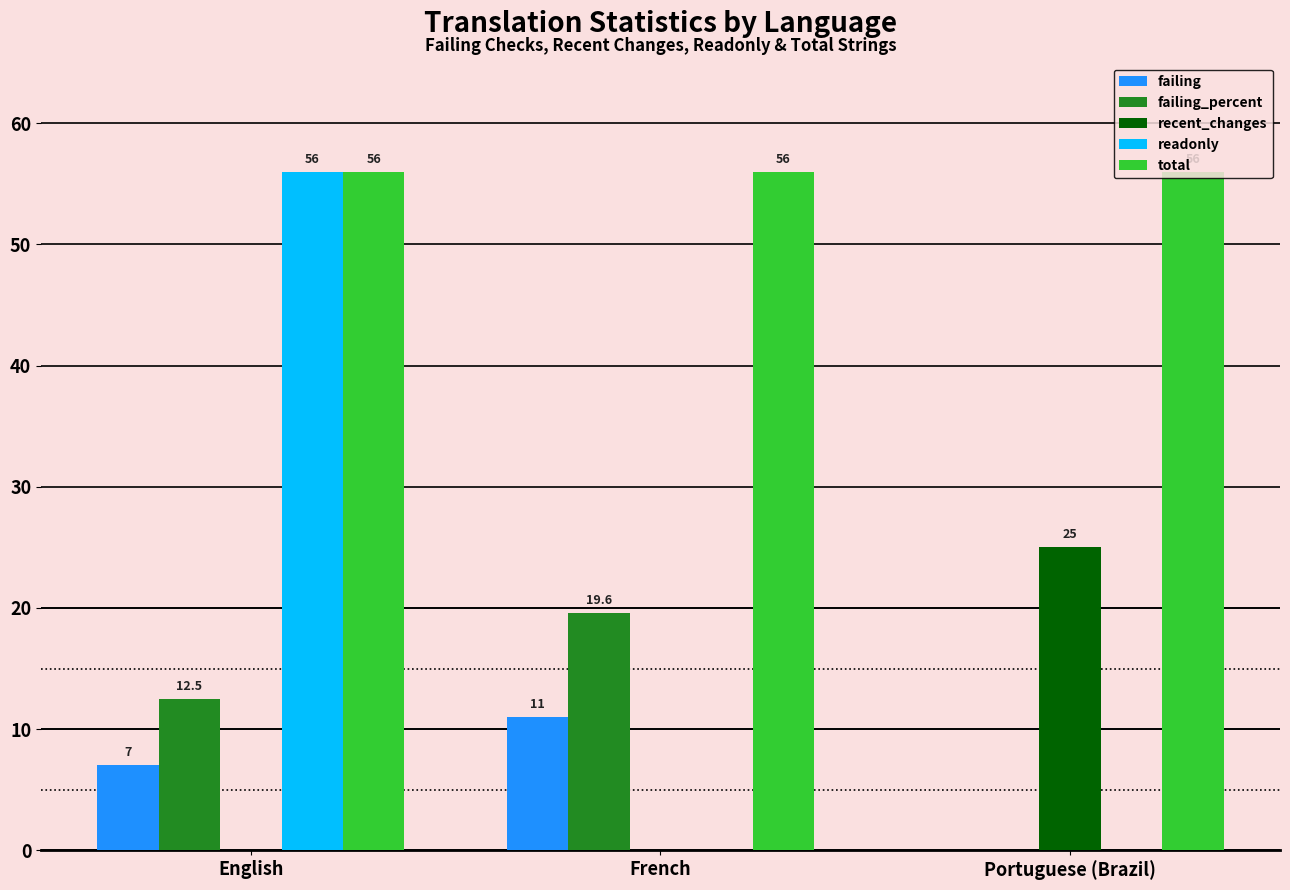

Reading left to right, what are all the values shown in this chart?

failing: 7.0	11.0	0.0
failing_percent: 12.5	19.6	0.0
recent_changes: 0.0	0.0	25.0
readonly: 56.0	0.0	0.0
total: 56.0	56.0	56.0